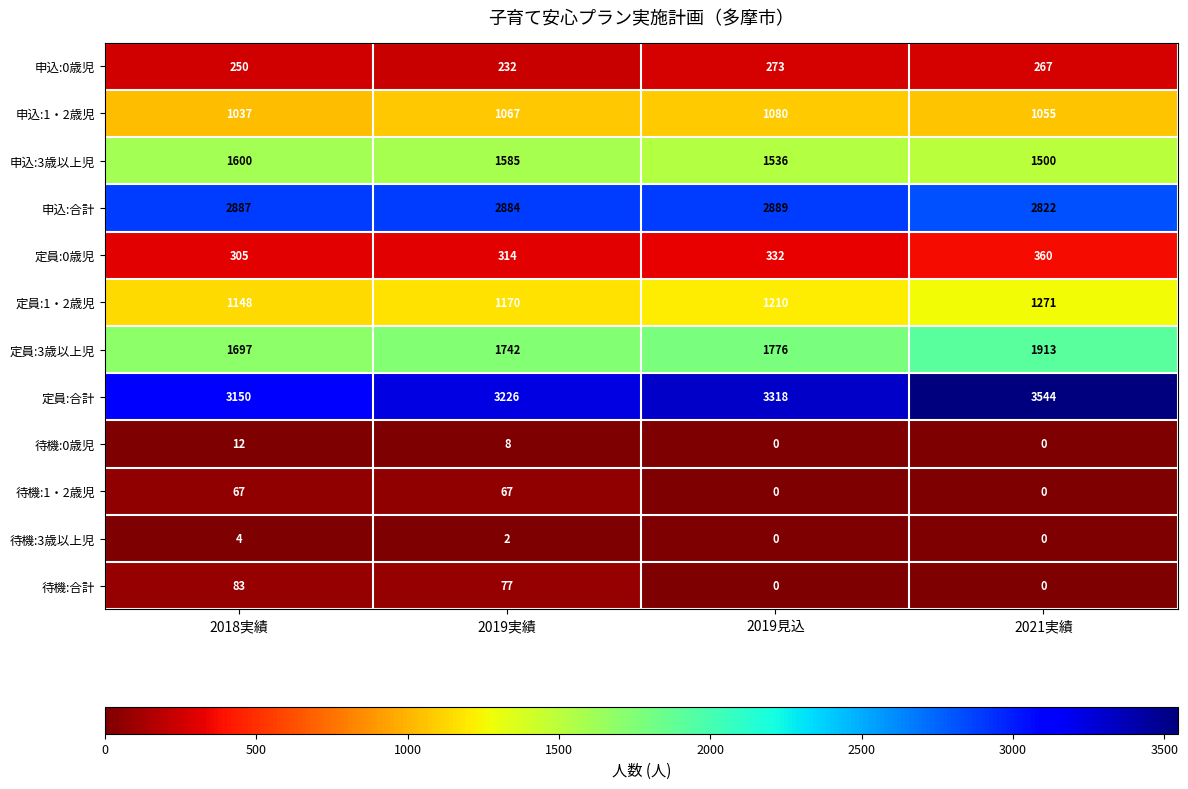

Is it true that 定員:1・2歳児 equals 1148 at 2018実績?

True